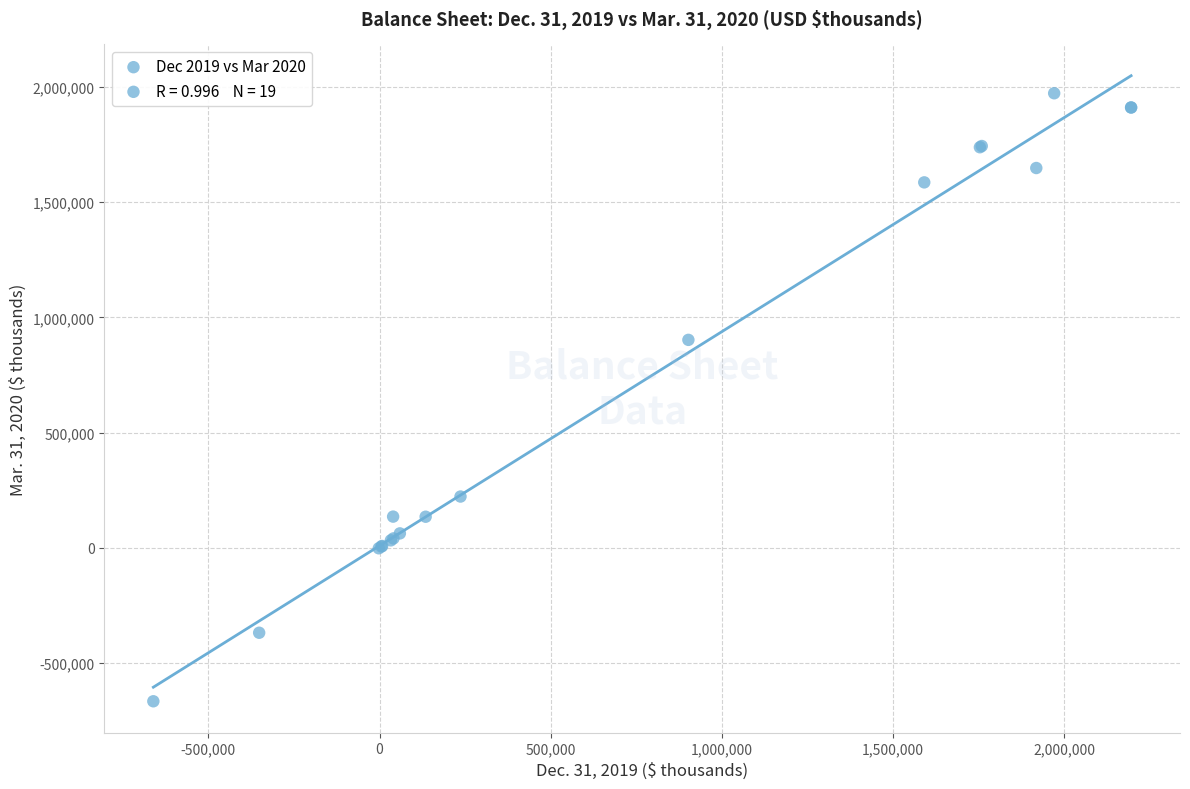

What Y value in the scatter plot is closest to 653167?

902288